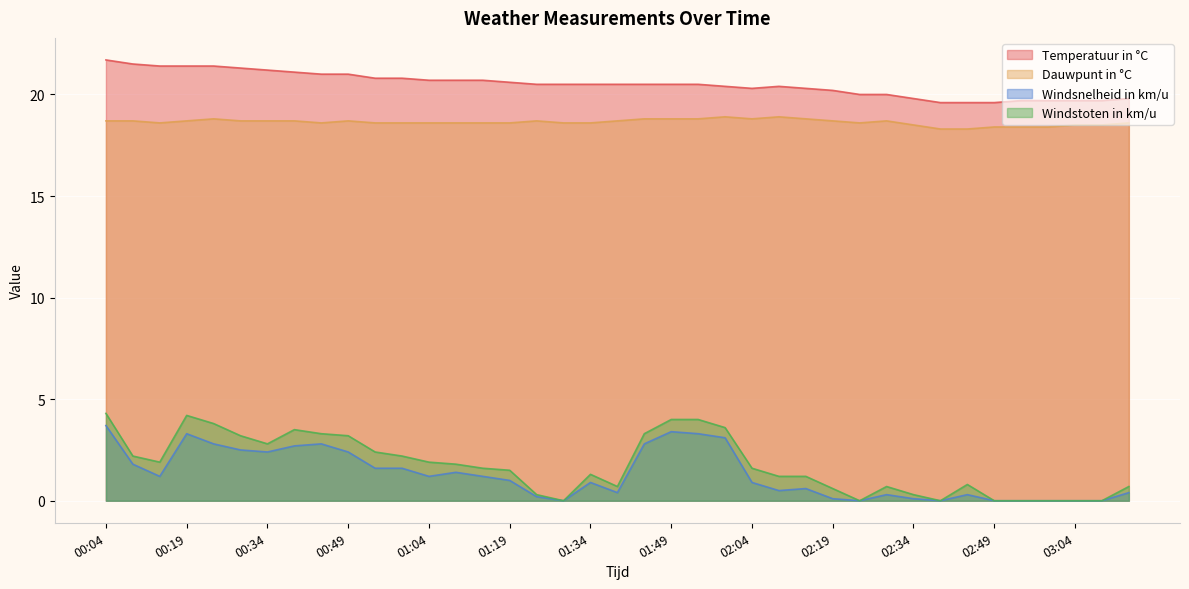

List the labels in order of Windstoten in km/u value, smallest first.

01:29, 02:24, 02:39, 02:49, 02:54, 02:59, 03:04, 03:09, 01:24, 02:34, 02:19, 01:39, 02:29, 03:14, 02:44, 02:09, 02:14, 01:34, 01:19, 01:14, 02:04, 01:09, 00:14, 01:04, 00:09, 00:59, 00:54, 00:34, 00:29, 00:49, 00:44, 01:44, 00:39, 01:59, 00:24, 01:49, 01:54, 00:19, 00:04